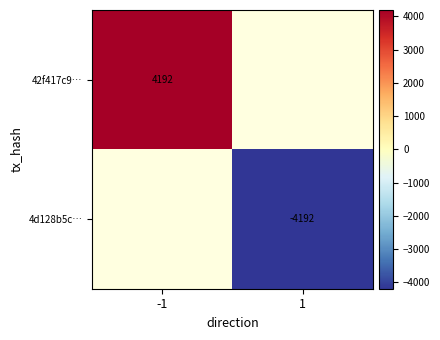

Is the value of 42f417c9… at -1 greater than the value of 4d128b5c… at 1?

Yes